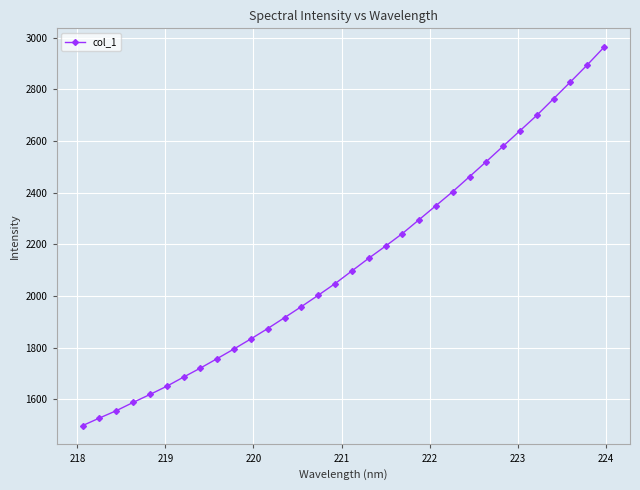

What is the average value?

2128.5